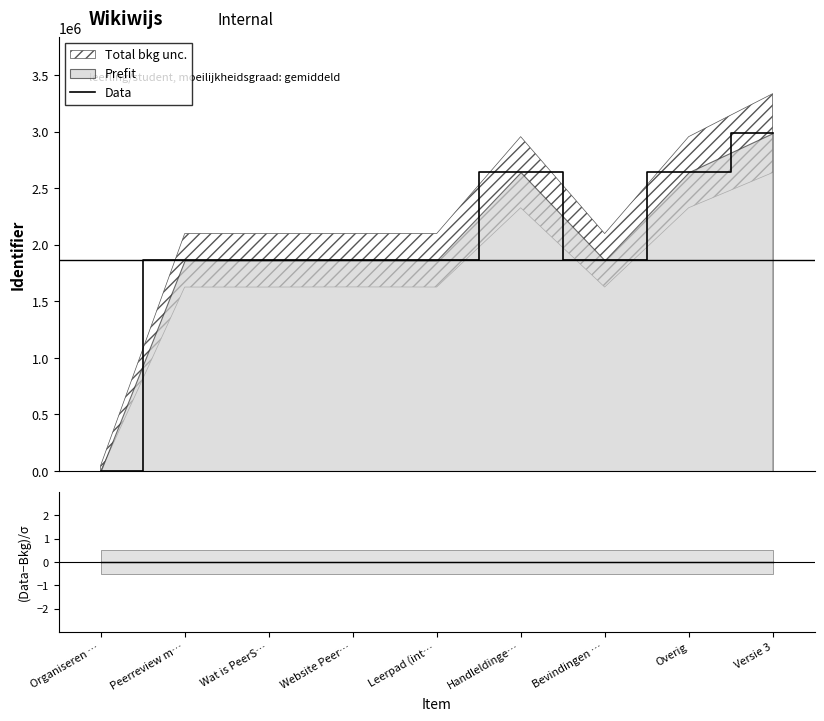

What is the sum of the values at Website Peer… and Handleldinge…?

4505715